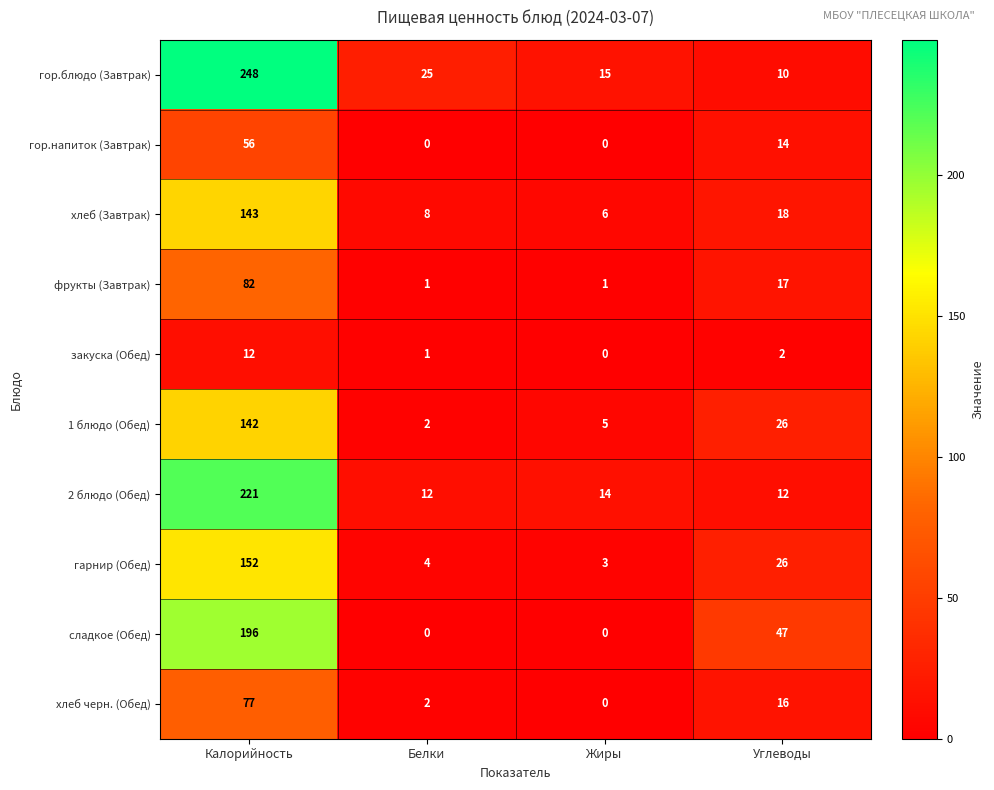

At how many categories does at least one series exceed 173?

1